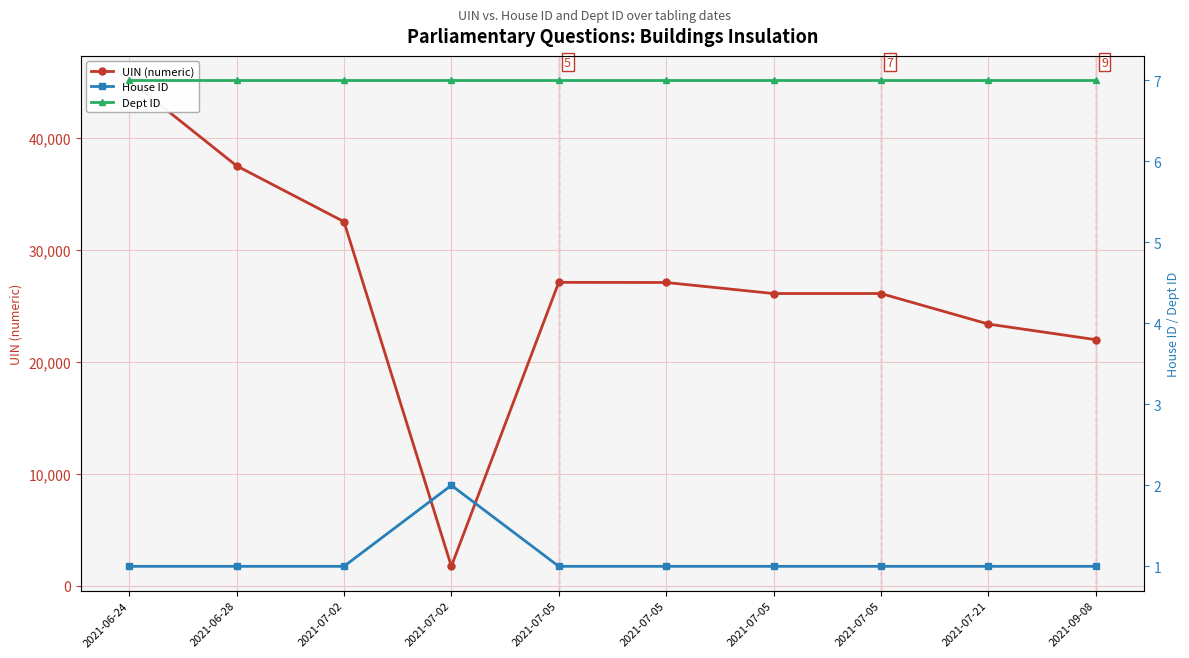

Rank the series at 2021-06-24 from highest to lowest value.

UIN (numeric), Dept ID, House ID